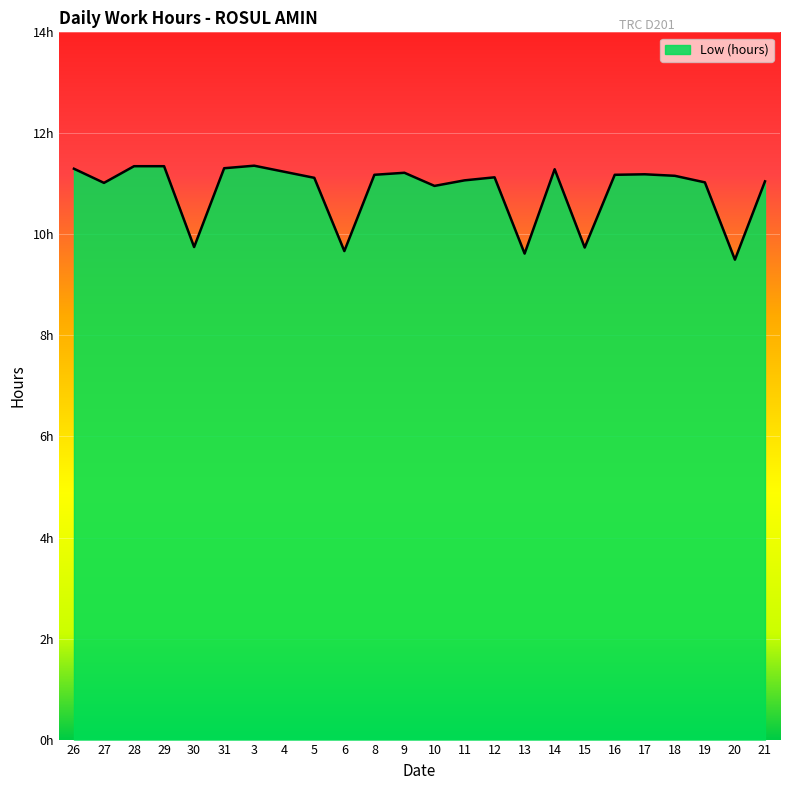

Which category has the highest value across all series?

3